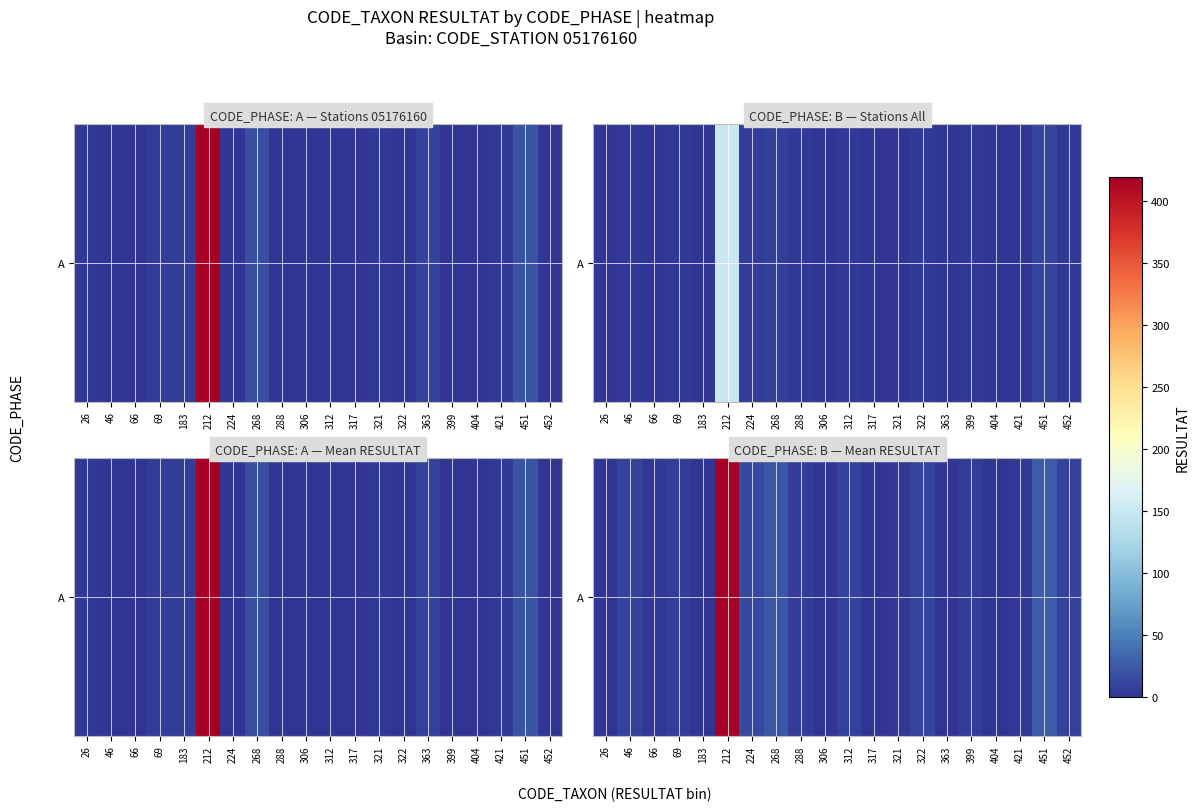

The value at 452 is 11.7. True or false?

False